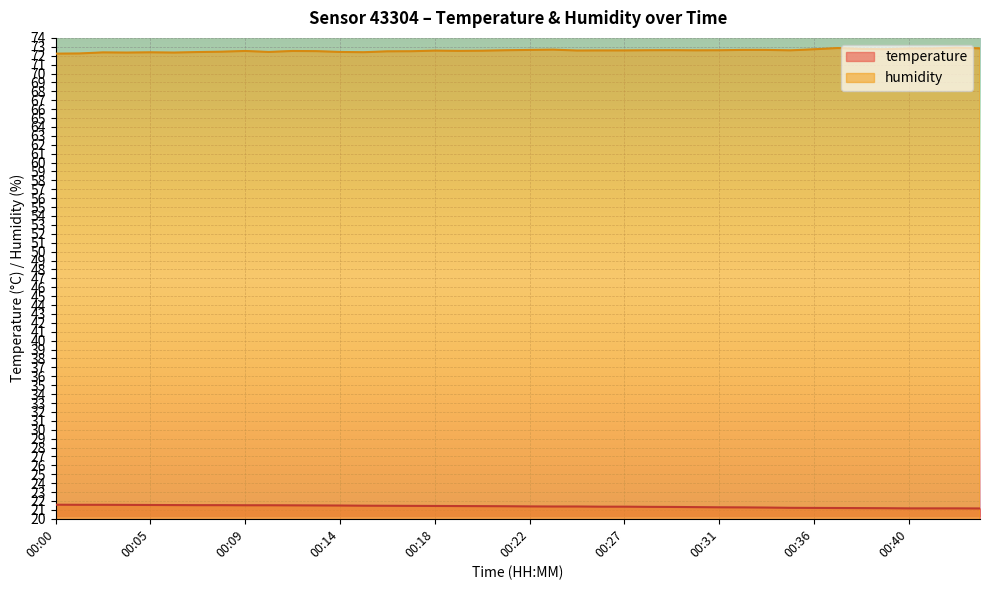

List the labels in order of temperature value, largest first.

00:00, 00:01, 00:02, 00:04, 00:05, 00:06, 00:07, 00:08, 00:09, 00:10, 00:11, 00:12, 00:14, 00:15, 00:16, 00:17, 00:18, 00:19, 00:20, 00:21, 00:22, 00:23, 00:25, 00:26, 00:27, 00:28, 00:29, 00:30, 00:31, 00:32, 00:33, 00:34, 00:36, 00:37, 00:38, 00:39, 00:40, 00:41, 00:42, 00:43